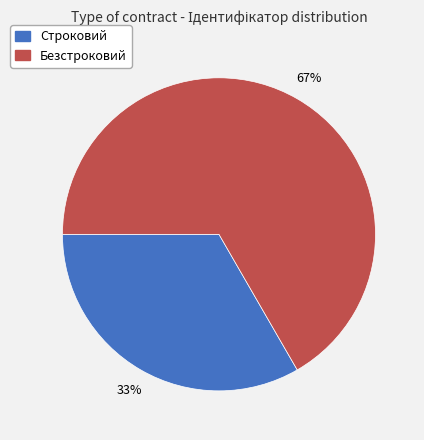

To the nearest percent, what is the combined percentage of Строковий and Безстроковий?

100%